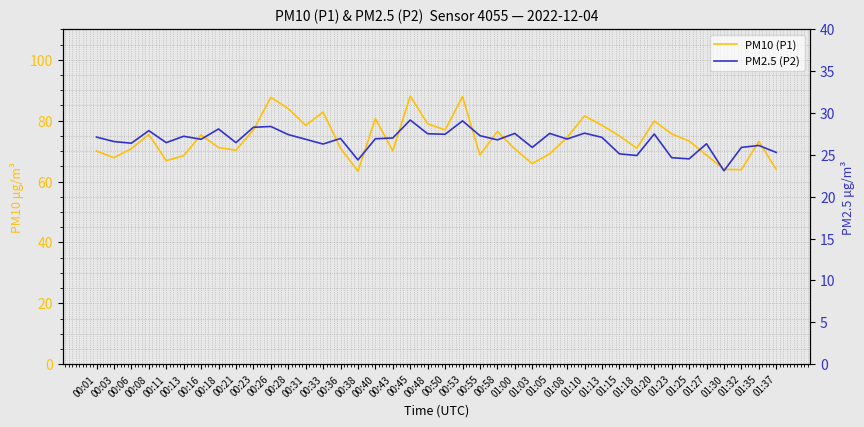

In PM10 (P1), how many points are higher than both neighbors (excluding endpoints)?

11